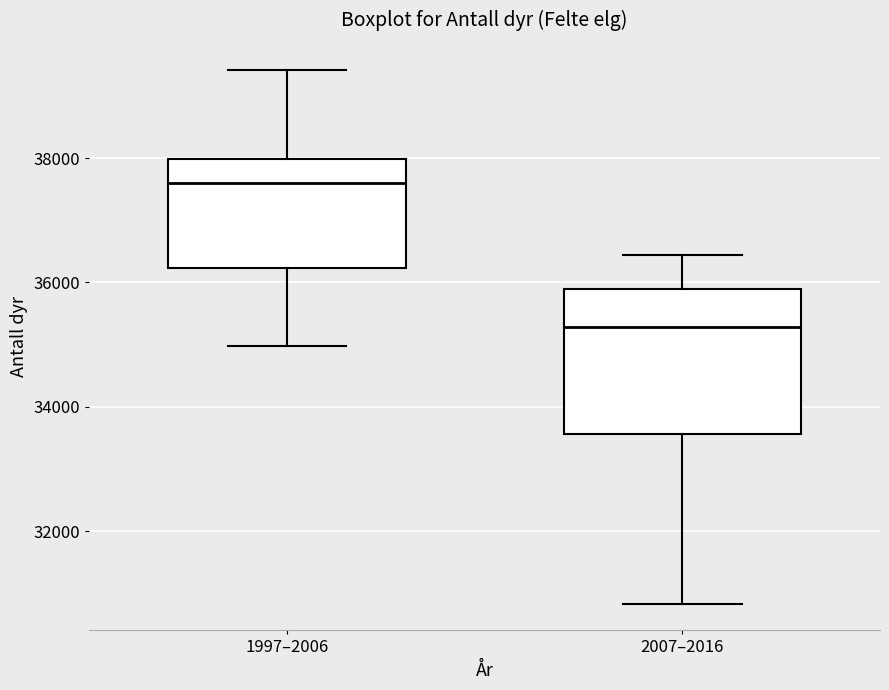

Comparing the boxes themselves (not the whiskers), which one is the tallest?

2007–2016